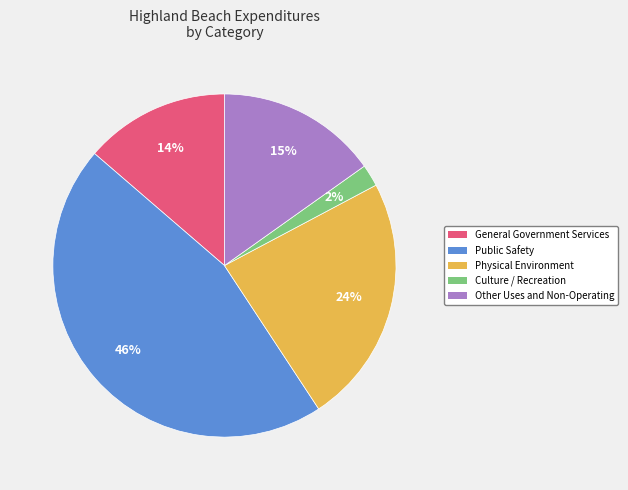

Is there any slice that represents more than half of the pie?

No